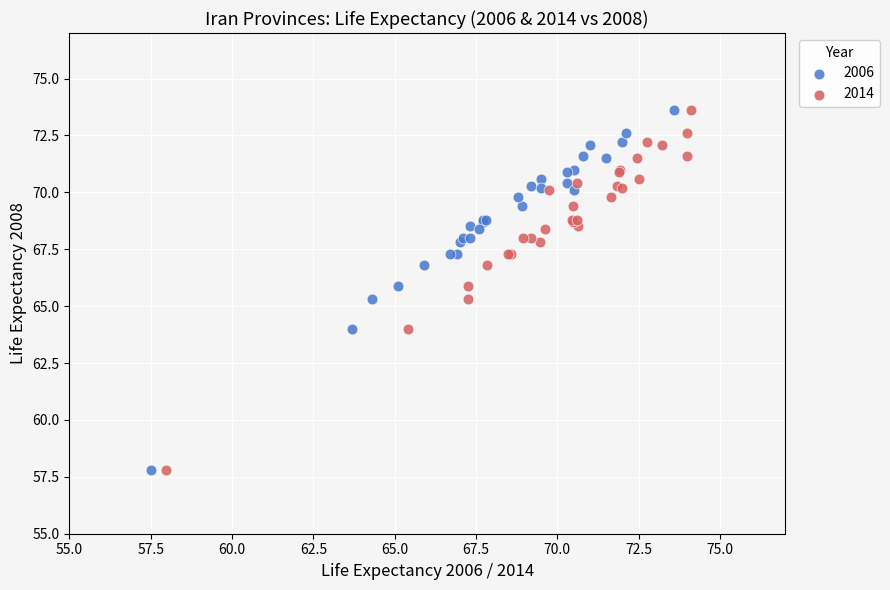

What are all the series names shown in the legend?

2006, 2014